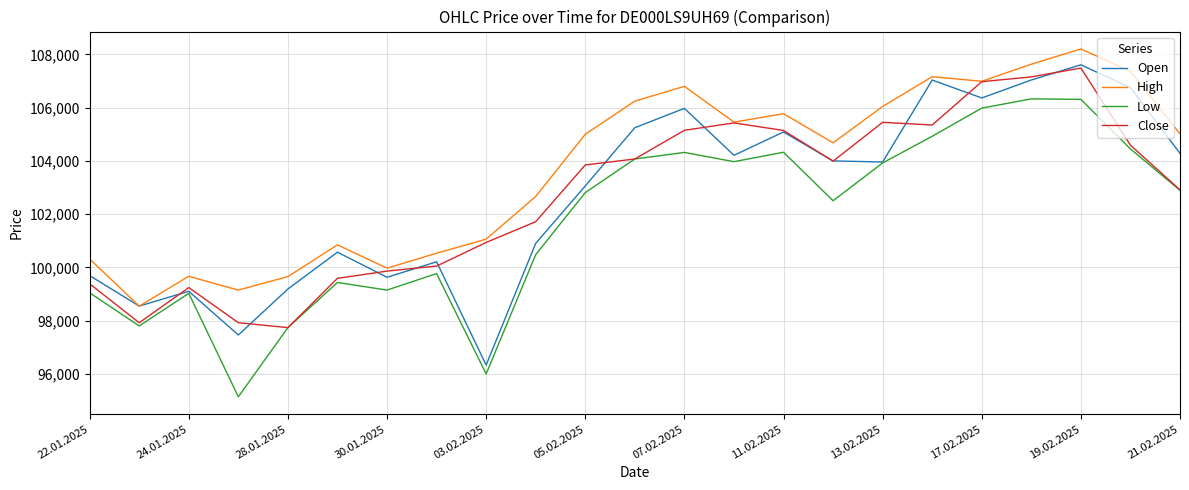

What is the lowest value of the High series?

98548